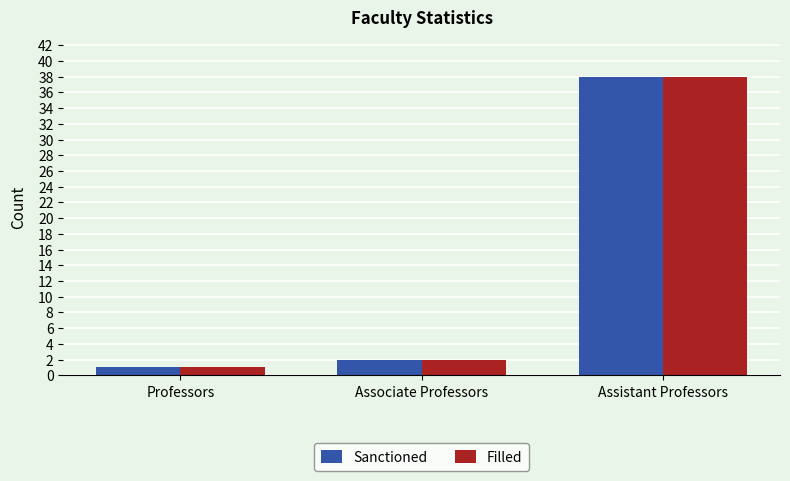

List the labels in order of Filled value, smallest first.

Professors, Associate Professors, Assistant Professors